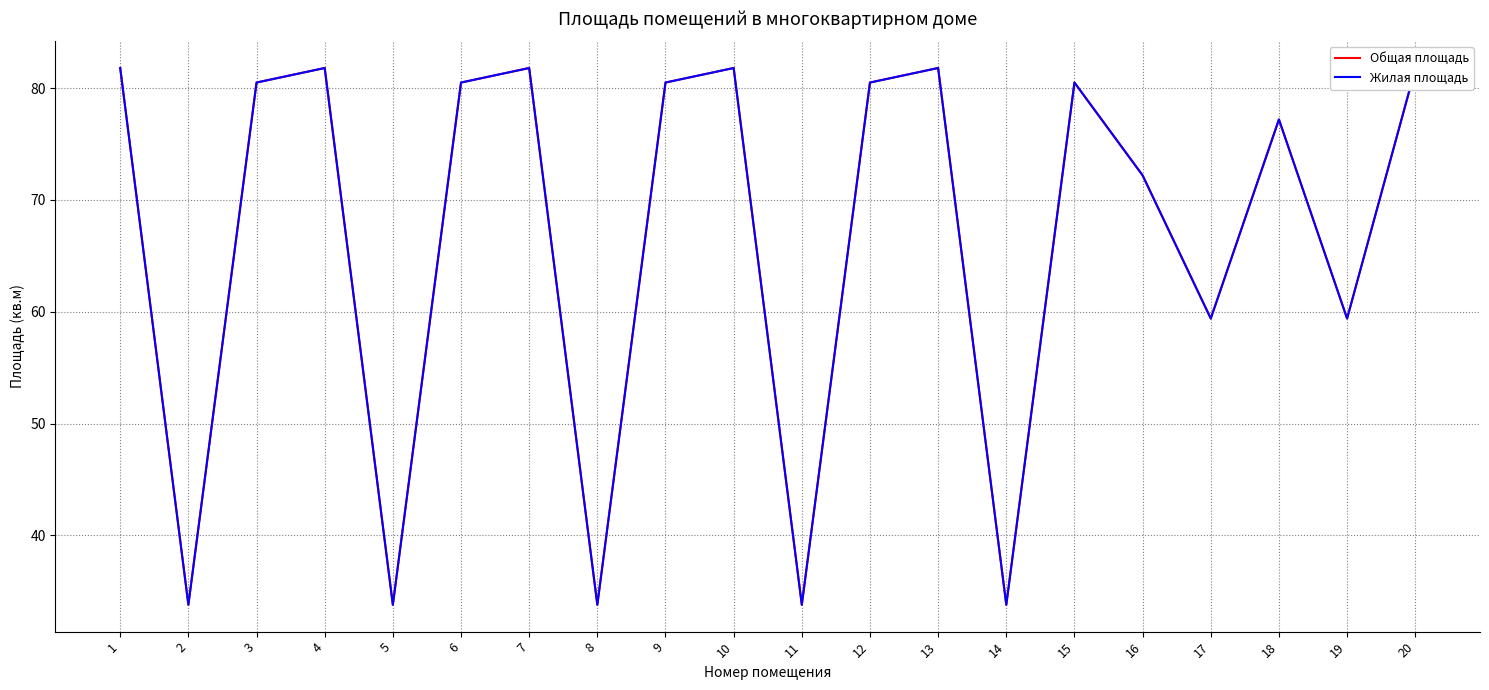

What is the difference between the maximum and minimum values in the Общая площадь series?

48.0